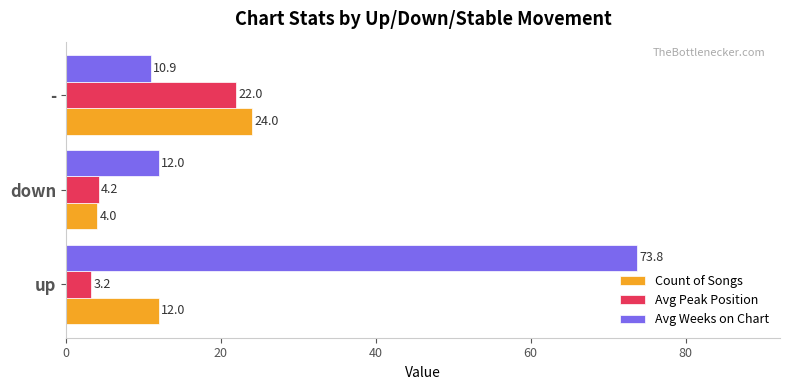

How many categories are shown in the chart?

3